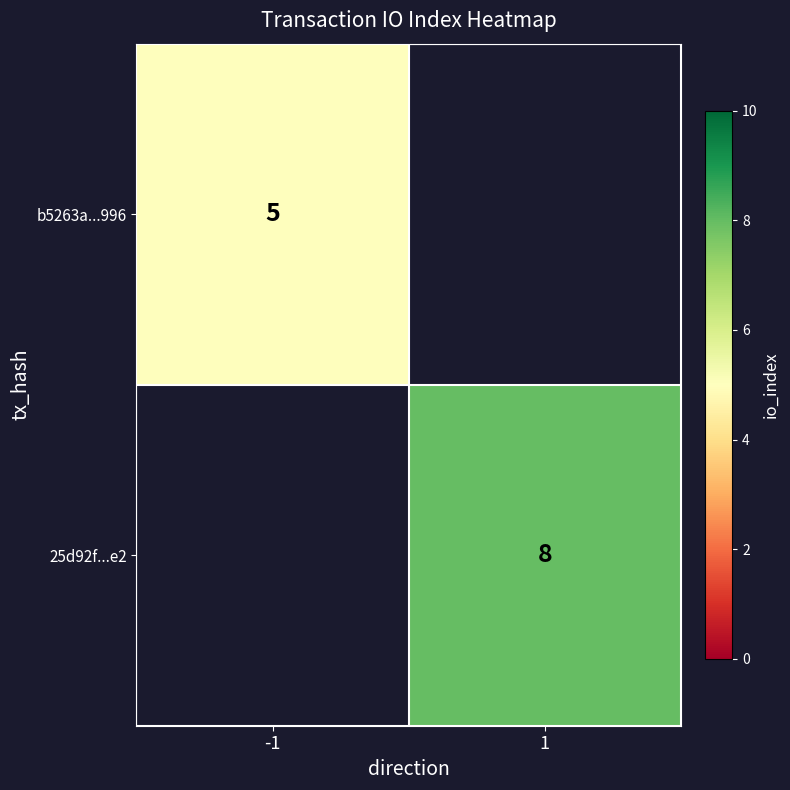

Is it true that 25d92f...e2 equals 3 at 1?

False